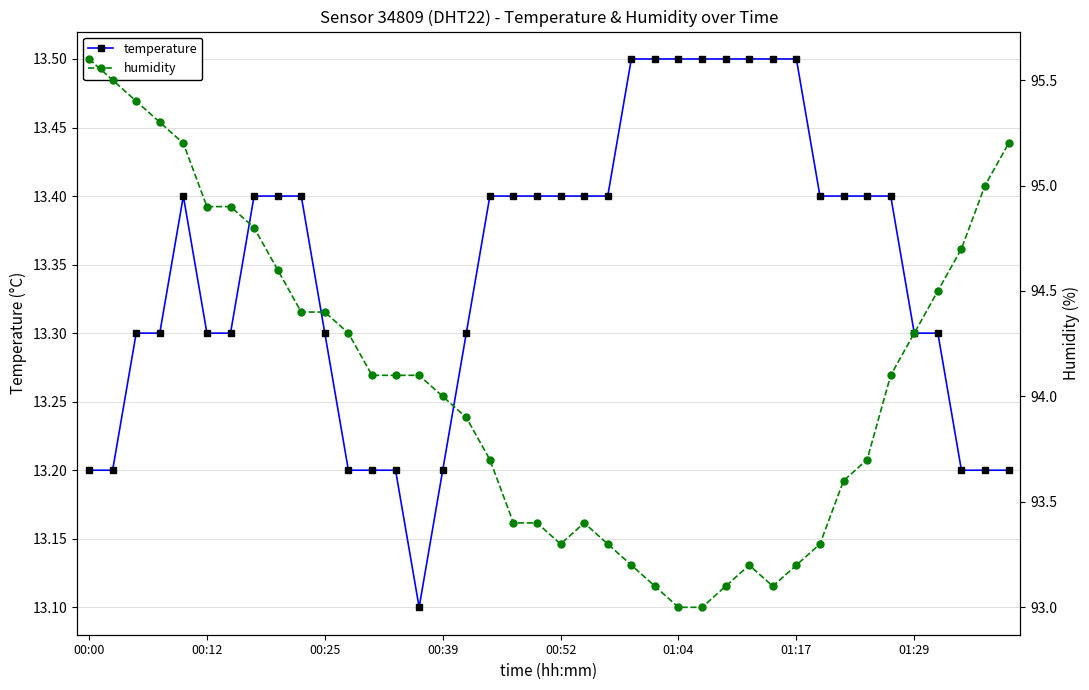

How many lines are shown in the chart?

2